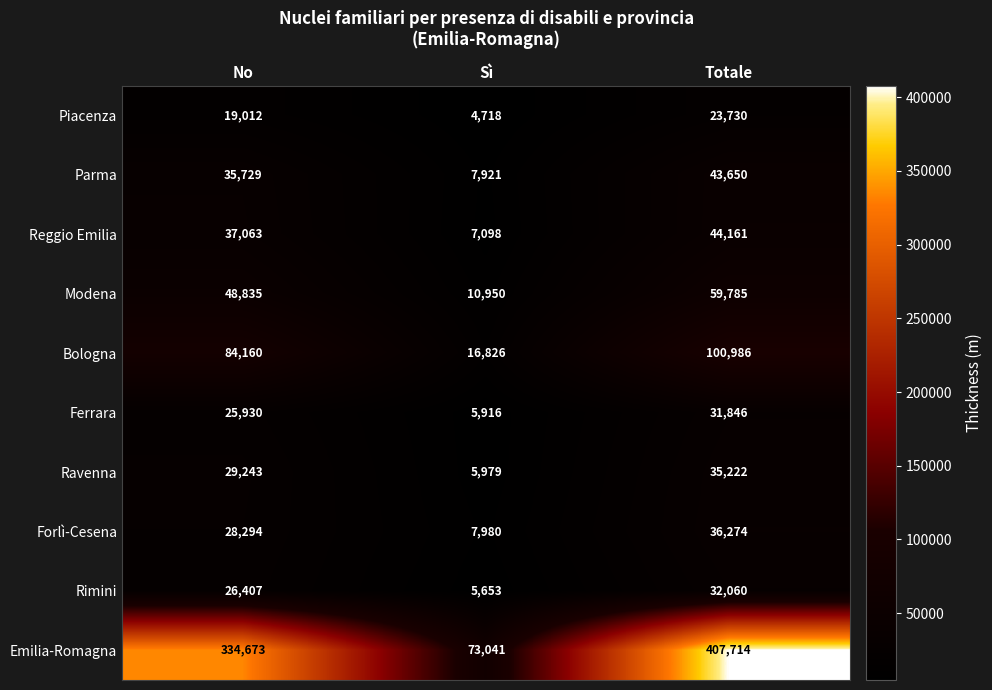

At which category does the chart reach its minimum across all series?

Sì